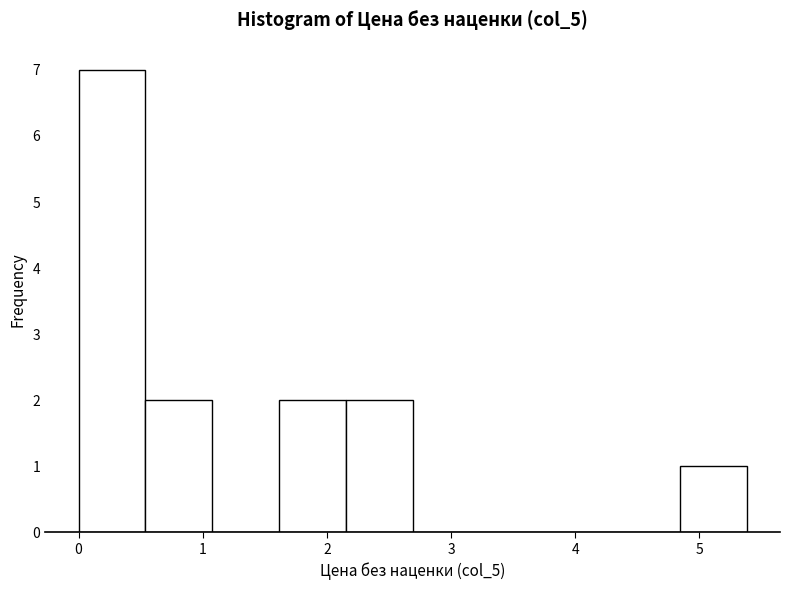

Reading left to right, transcribe this chart: for each bar, give the range it covers on the x-axis and its height. Neither the bar edges nor the heights are printed on the chart, so give them approximately, as read against the axes.

0.0 to 0.5: 7
0.5 to 1.1: 2
1.1 to 1.6: 0
1.6 to 2.2: 2
2.2 to 2.7: 2
2.7 to 3.2: 0
3.2 to 3.8: 0
3.8 to 4.3: 0
4.3 to 4.8: 0
4.8 to 5.4: 1